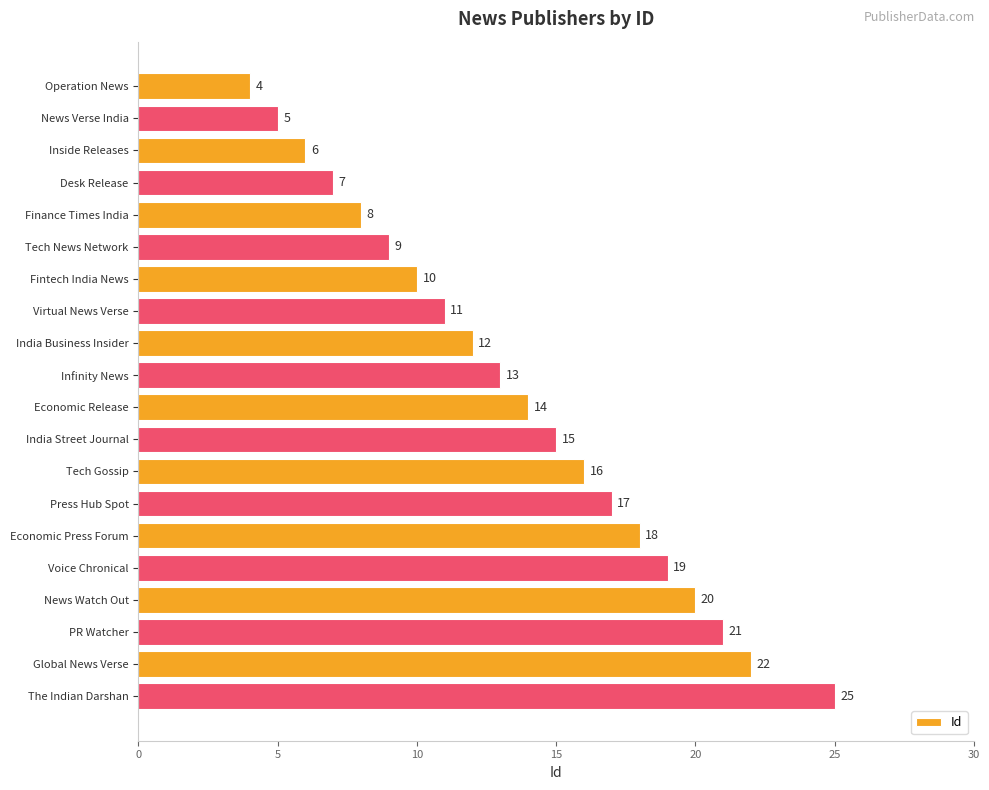

Which label corresponds to the largest value in the chart?

The Indian Darshan